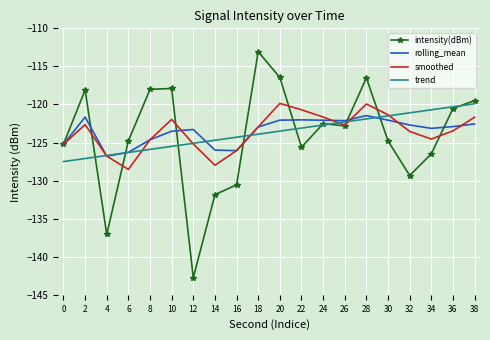

True or false: intensity(dBm) and smoothed cross at least once.

True